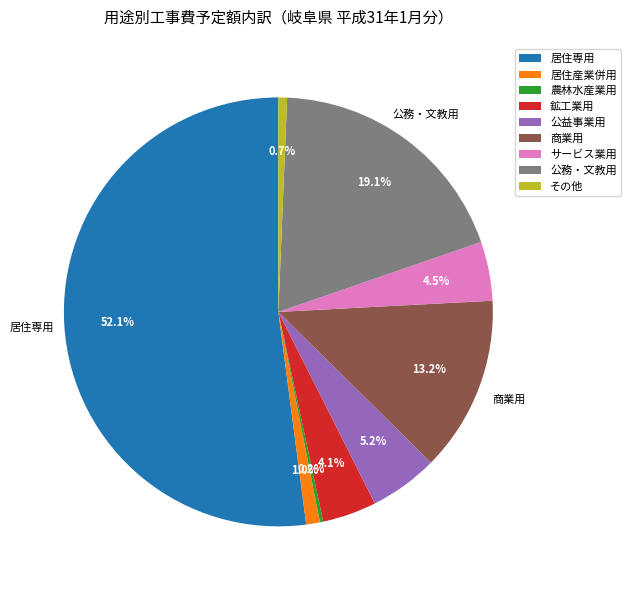

Which slice is the largest?

居住専用